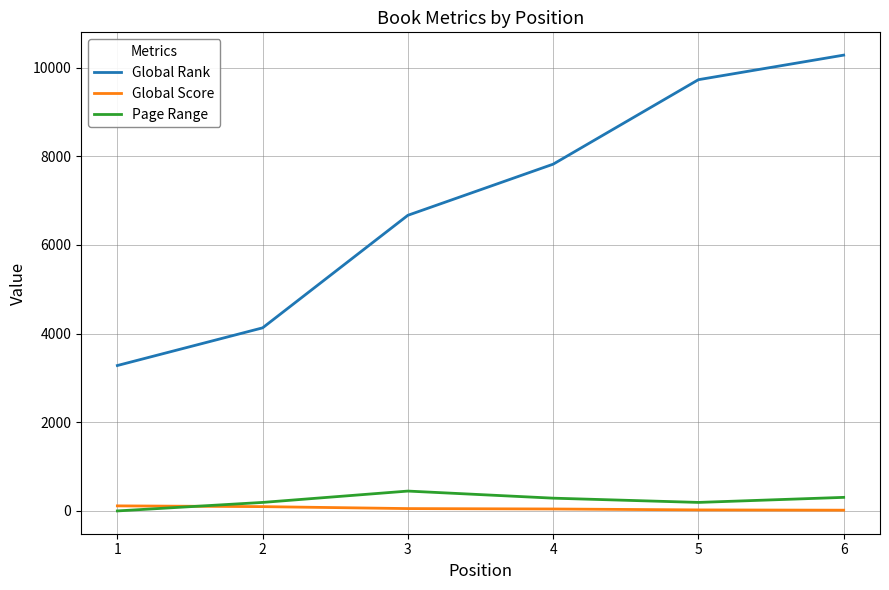

At which category does Page Range reach its first local peak?

3